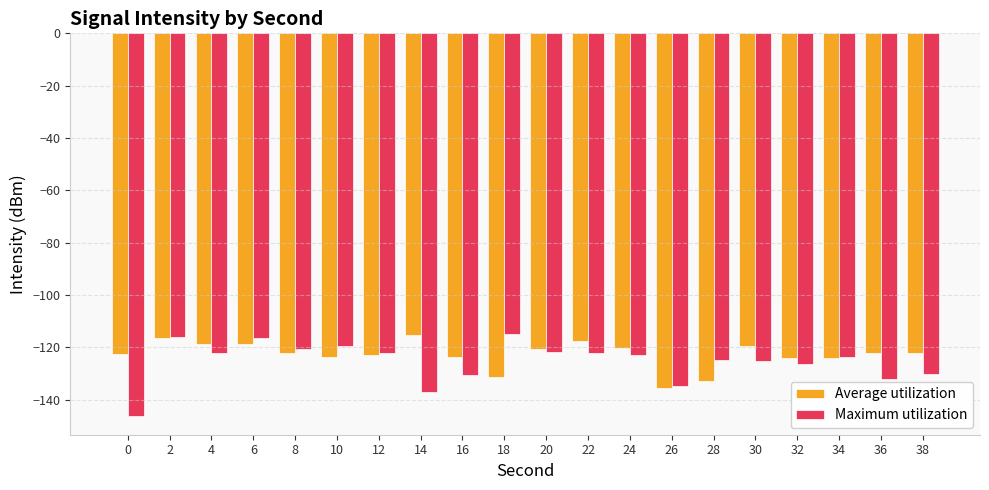

What is the sum of all Maximum utilization values?

-2509.2